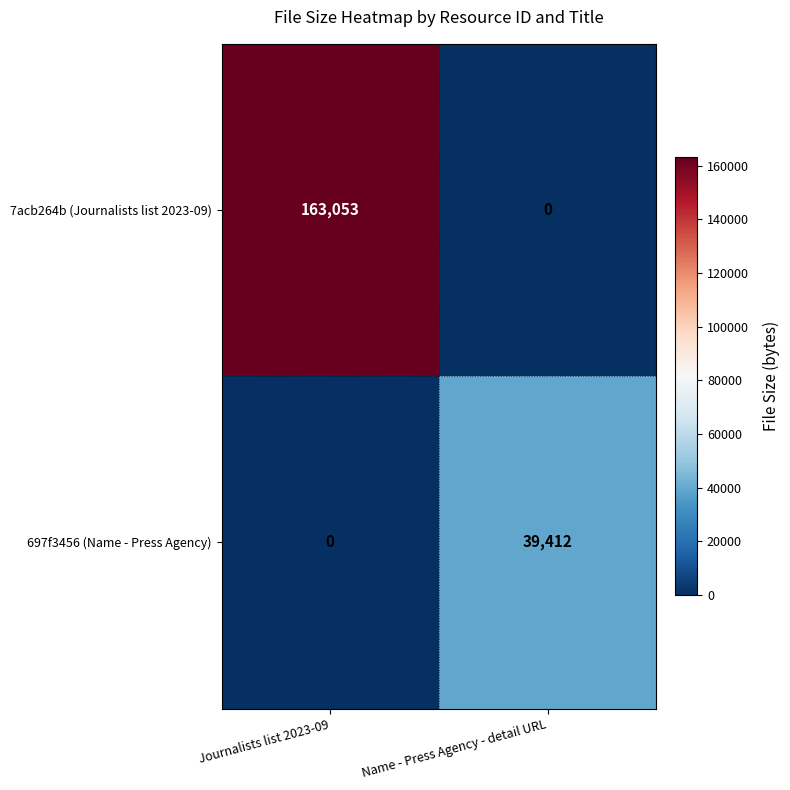

Reading left to right, what are all the values shown in this chart?

7acb264b (Journalists list 2023-09): Journalists list 2023-09=163053	Name - Press Agency - detail URL=0
697f3456 (Name - Press Agency): Journalists list 2023-09=0	Name - Press Agency - detail URL=39412